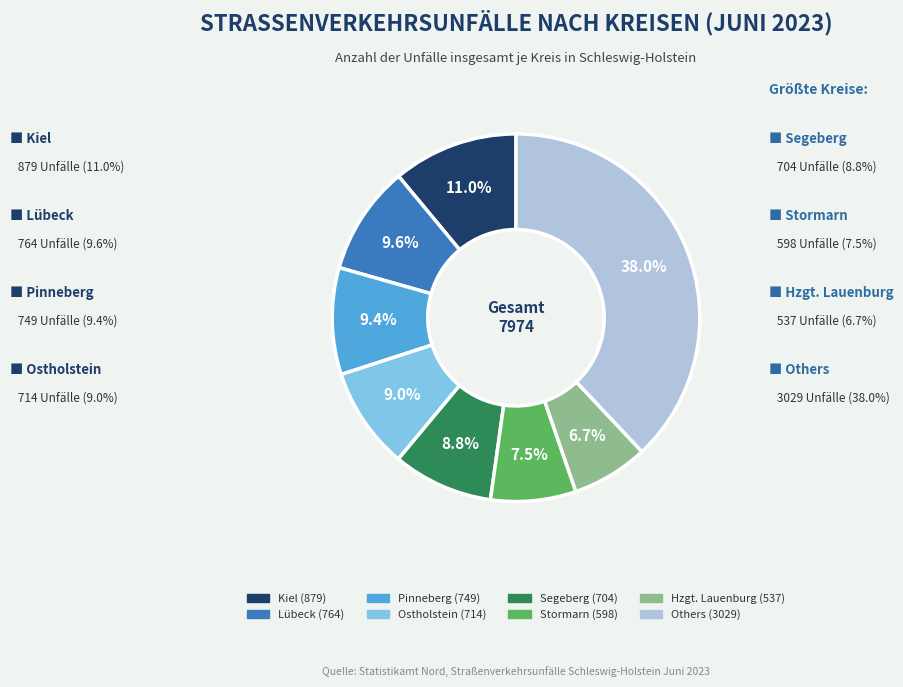

Is there any slice that represents more than half of the pie?

No